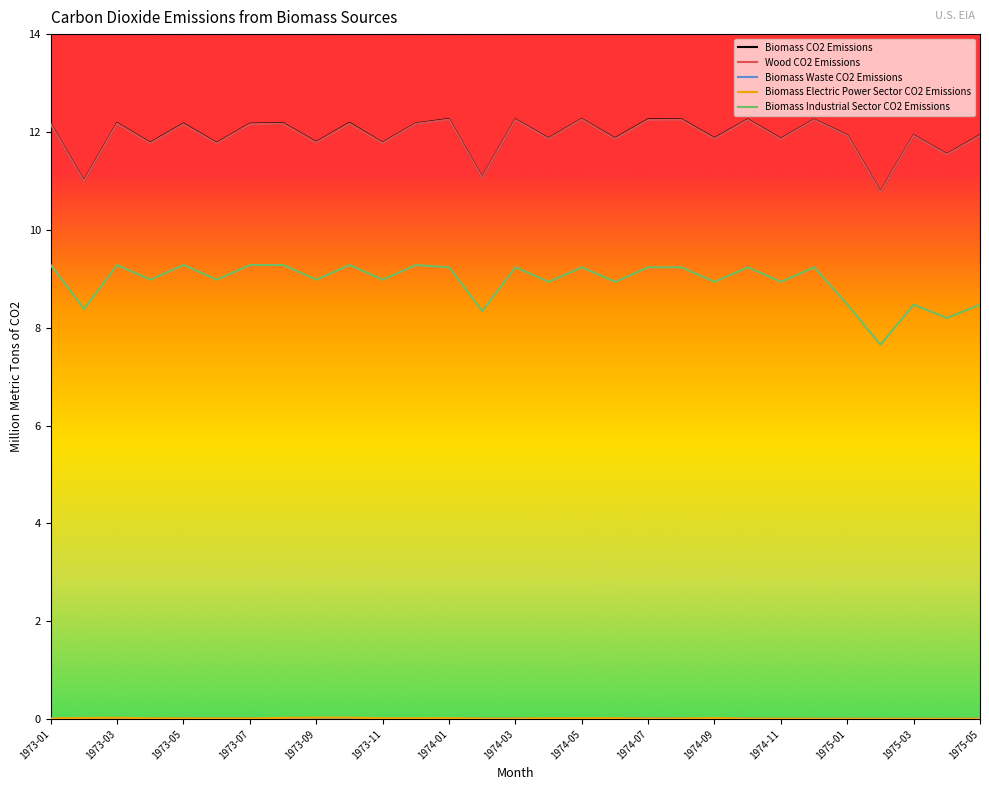

What is the difference between the second highest and second lowest values in the Biomass Industrial Sector CO2 Emissions series?

1.1